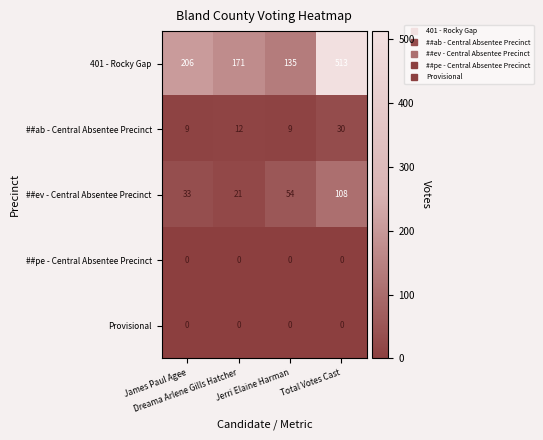

How many ##ab - Central Absentee Precinct values are between 9 and 30?

4